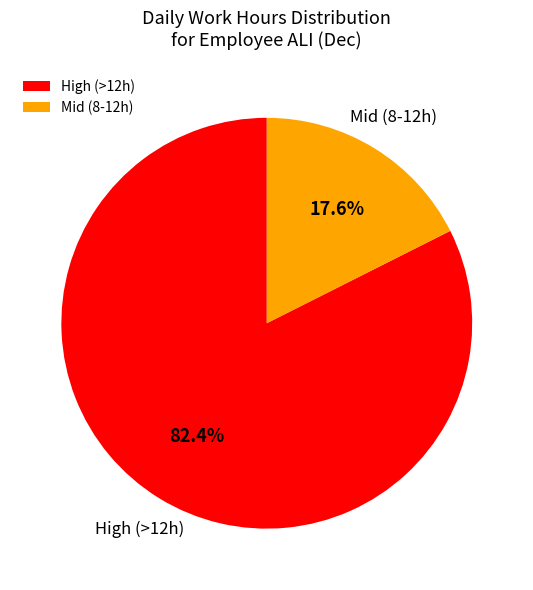

Is Mid (8-12h) the majority of the pie?

No